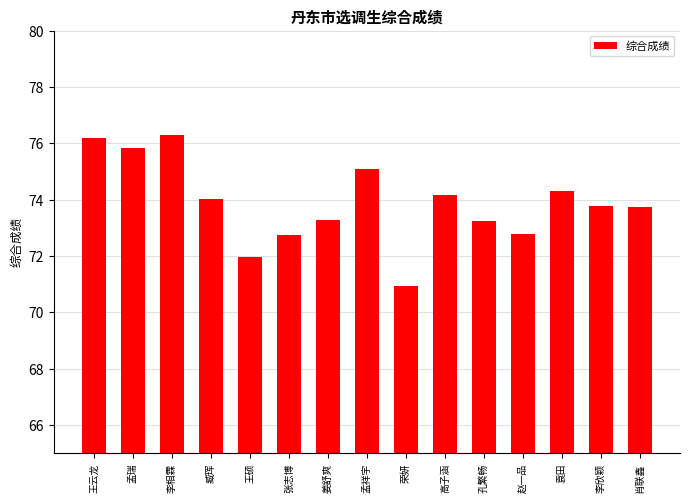

Are the bars grouped side by side (vs. stacked)?

No